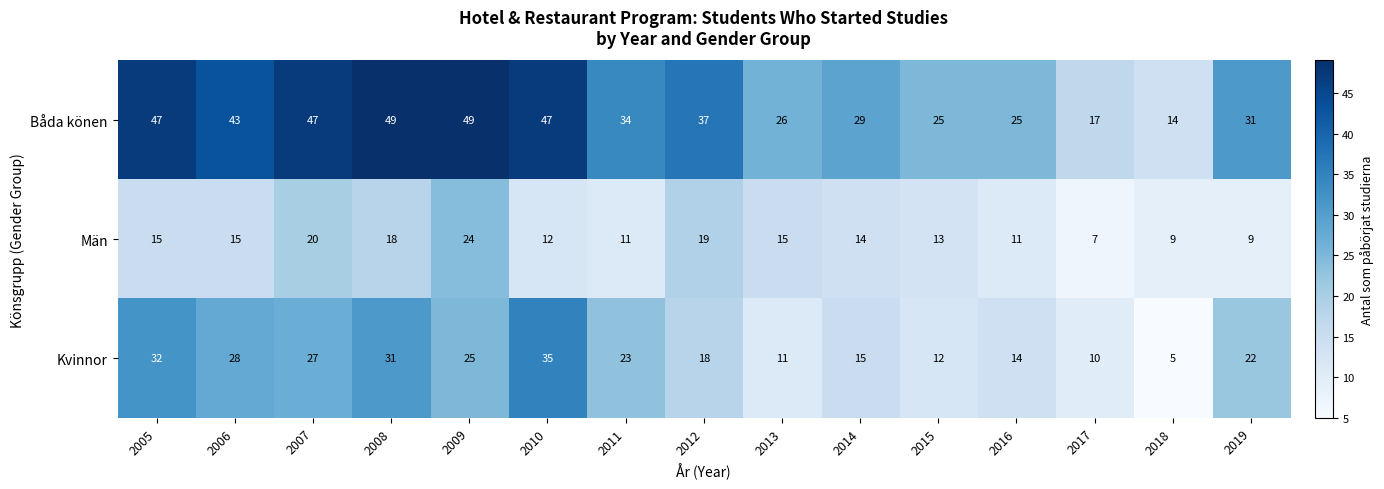

What is the maximum value shown in the chart?

49